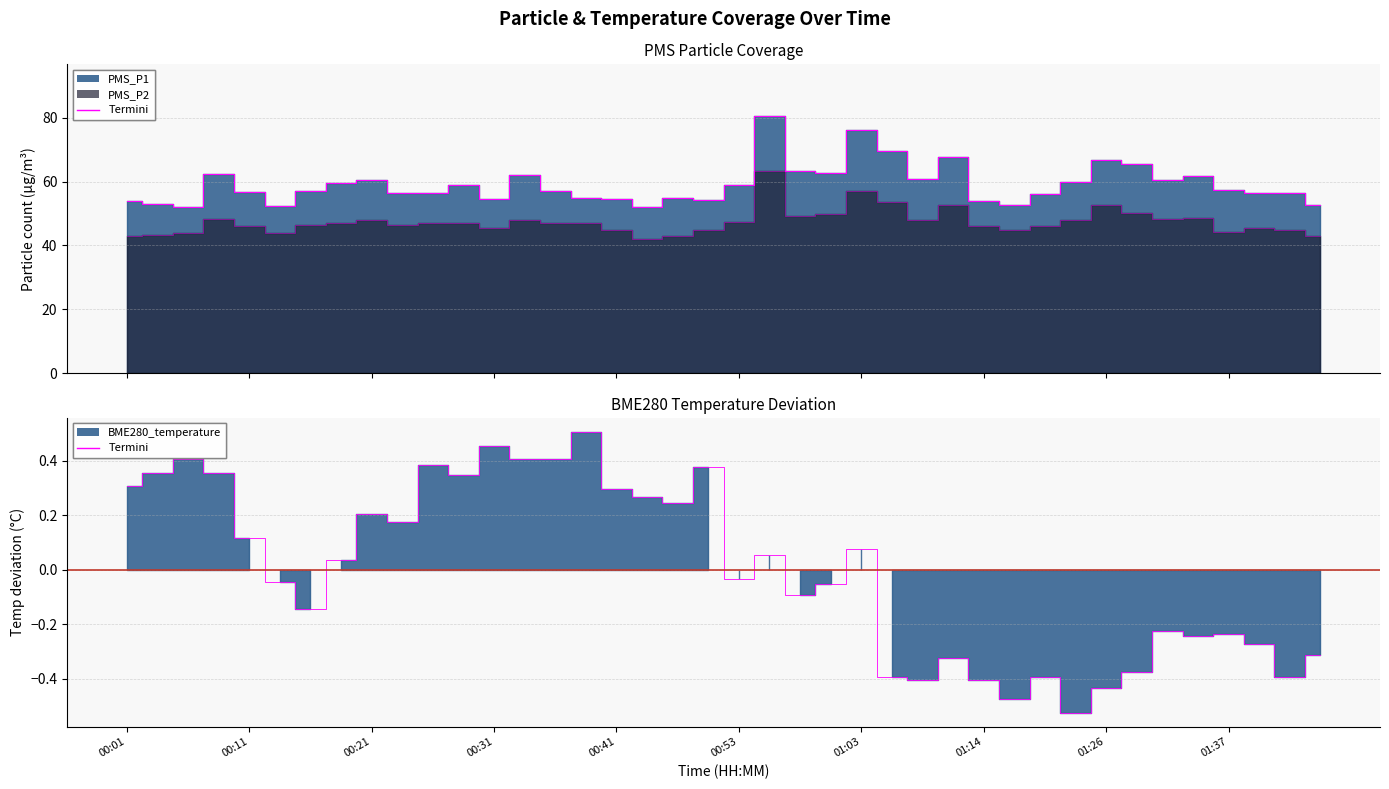

True or false: PMS_P1 and BME280_temperature cross at least once.

False